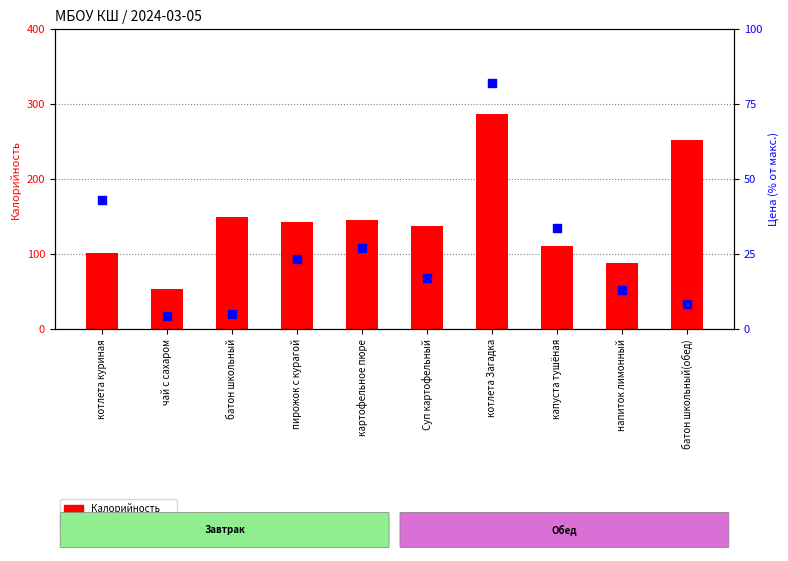

At how many categories does at least one series exceed 200?

2